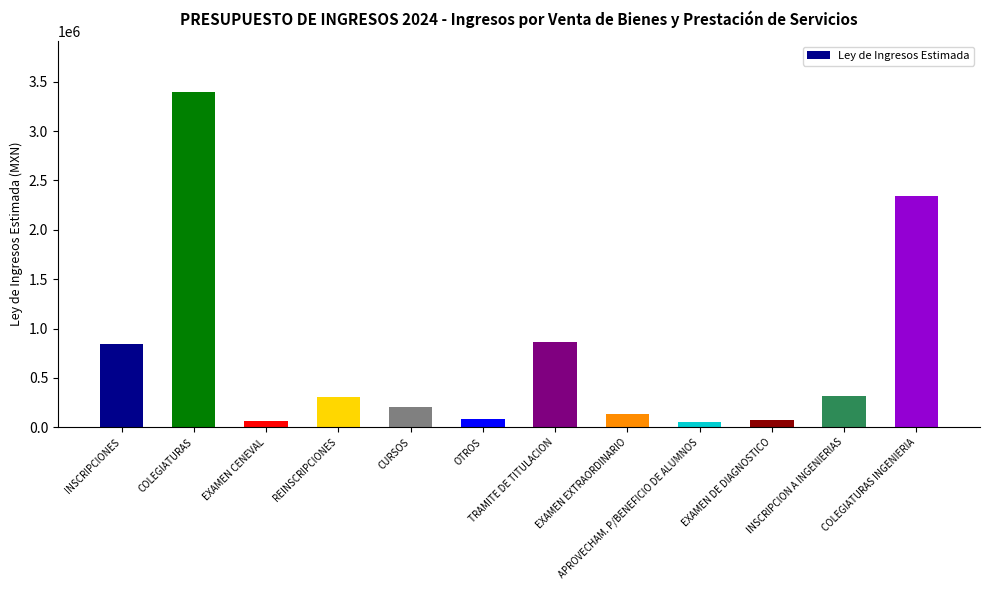

Which has a higher value, EXAMEN DE DIAGNOSTICO or TRAMITE DE TITULACION?

TRAMITE DE TITULACION